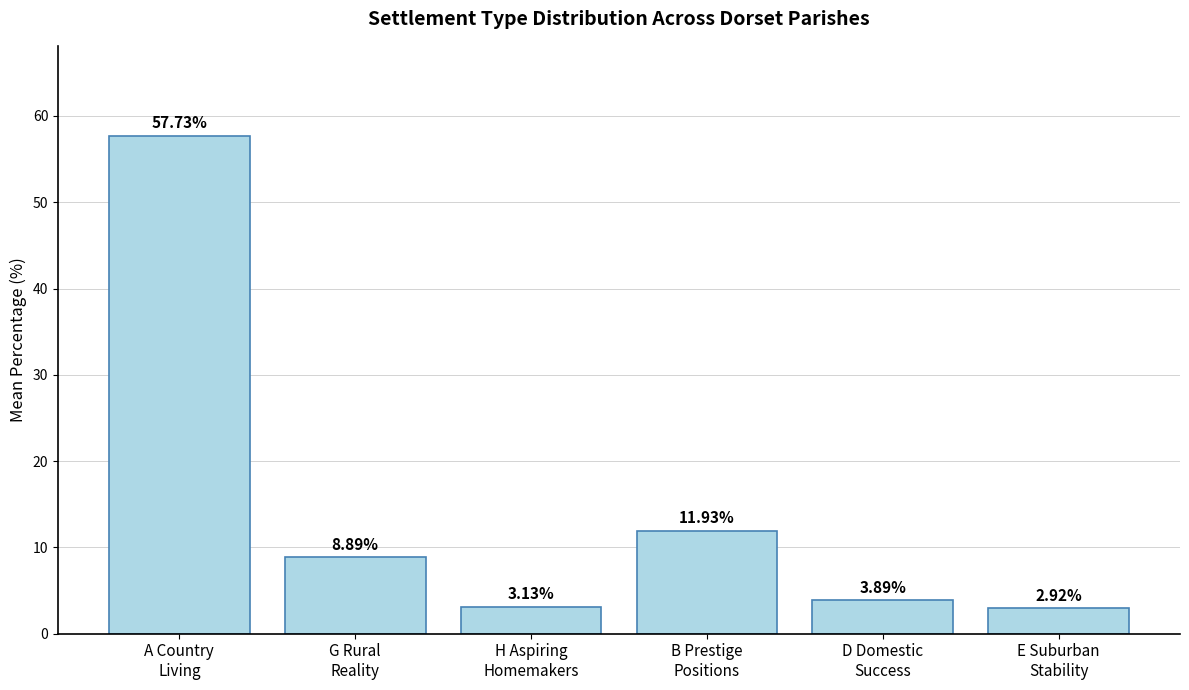

What is the difference between the second highest and minimum values?

9.0